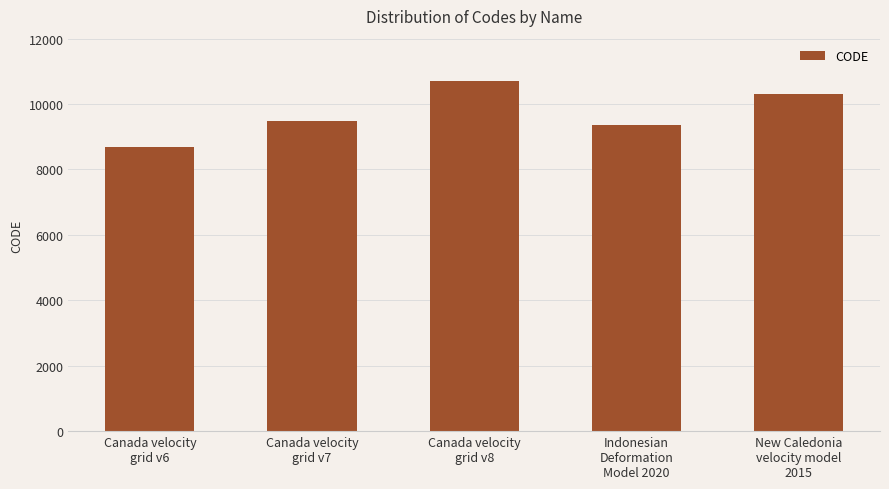

Does the chart contain stacked bars?

No